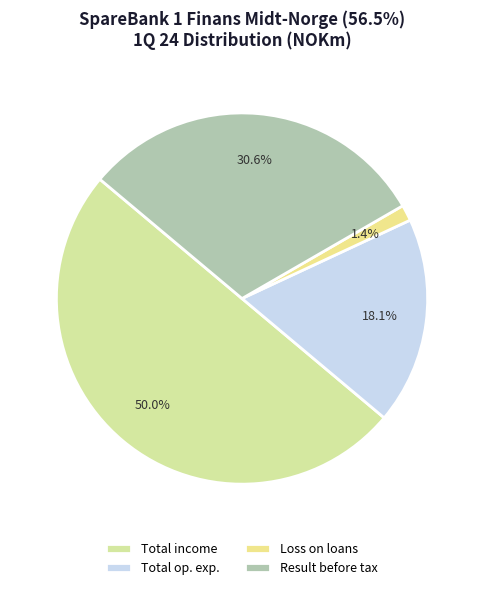

To the nearest percent, what is the difference between the largest and smallest slice percentages?

49%